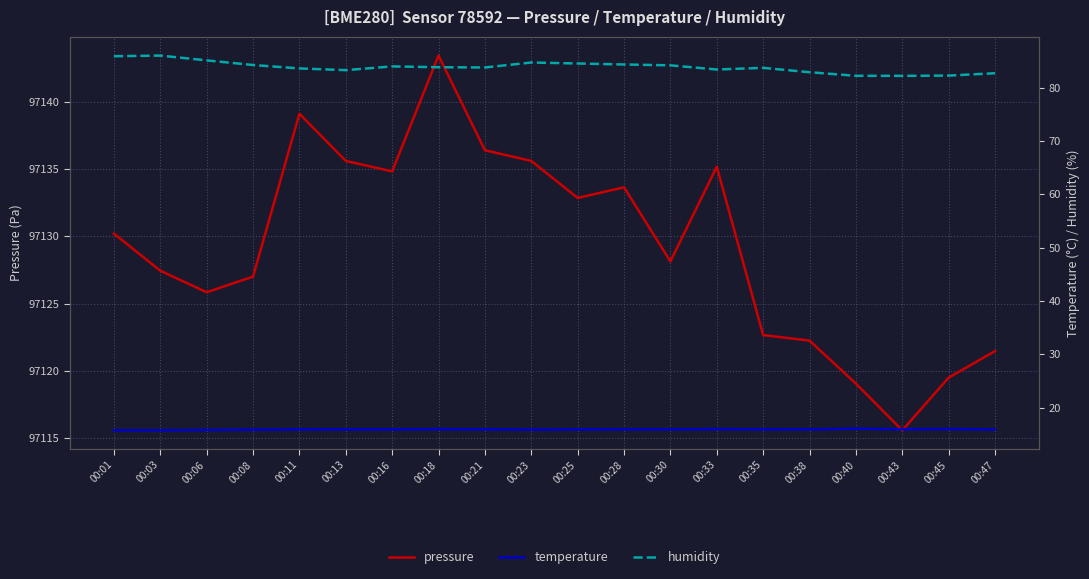

Reading left to right, what are all the values shown in this chart?

pressure: 00:01=97130.2	00:03=97127.4	00:06=97125.8	00:08=97127.0	00:11=97139.1	00:13=97135.6	00:16=97134.8	00:18=97143.4	00:21=97136.4	00:23=97135.6	00:25=97132.8	00:28=97133.6	00:30=97128.1	00:33=97135.2	00:35=97122.7	00:38=97122.2	00:40=97119.1	00:43=97115.6	00:45=97119.5	00:47=97121.5
temperature: 00:01=15.8	00:03=15.8	00:06=15.8	00:08=15.9	00:11=15.9	00:13=15.9	00:16=15.9	00:18=16.0	00:21=15.9	00:23=15.9	00:25=15.9	00:28=15.9	00:30=15.9	00:33=16.0	00:35=15.9	00:38=16.0	00:40=16.1	00:43=16.0	00:45=16.0	00:47=15.9
humidity: 00:01=85.9	00:03=86.0	00:06=85.1	00:08=84.2	00:11=83.6	00:13=83.3	00:16=84.0	00:18=83.8	00:21=83.8	00:23=84.7	00:25=84.5	00:28=84.3	00:30=84.2	00:33=83.4	00:35=83.7	00:38=82.9	00:40=82.2	00:43=82.2	00:45=82.2	00:47=82.7